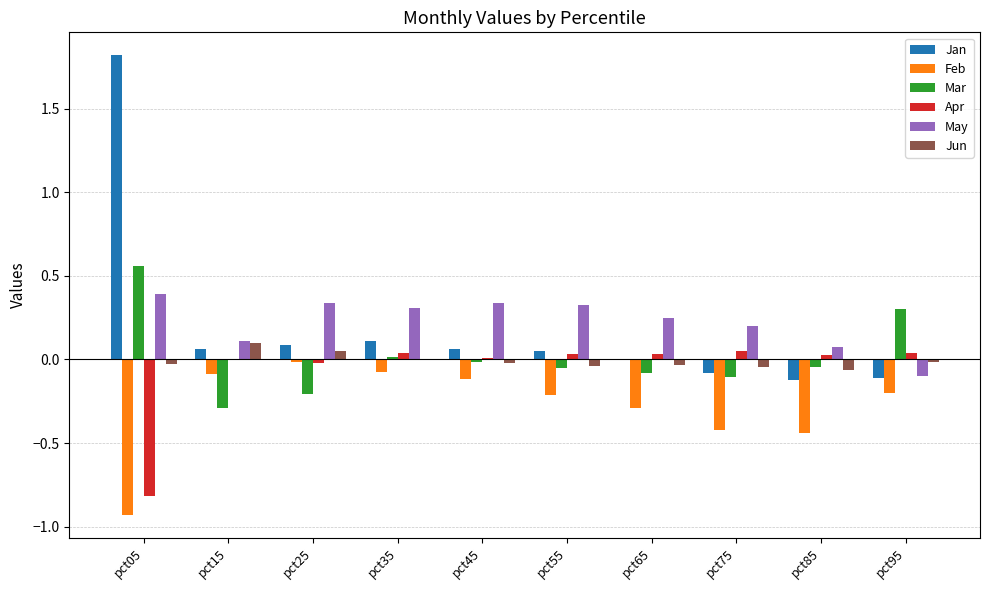

What is the greatest value displayed?

1.8